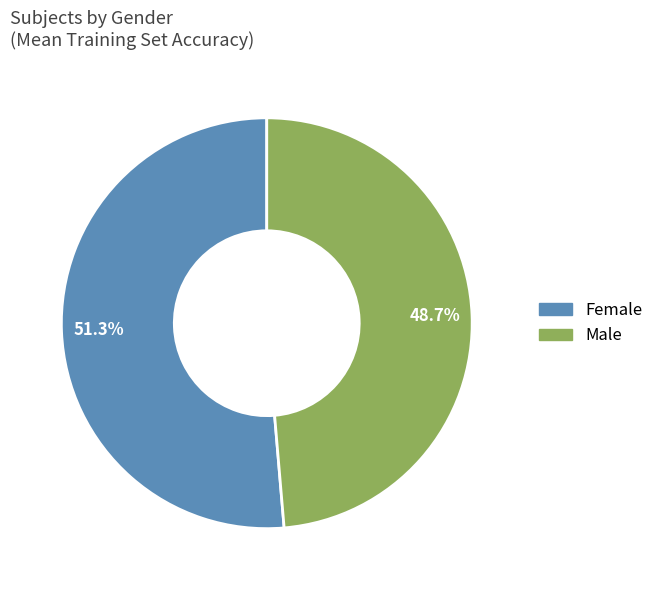

Approximately how many times larger is the value at Female compared to Male?

1.1